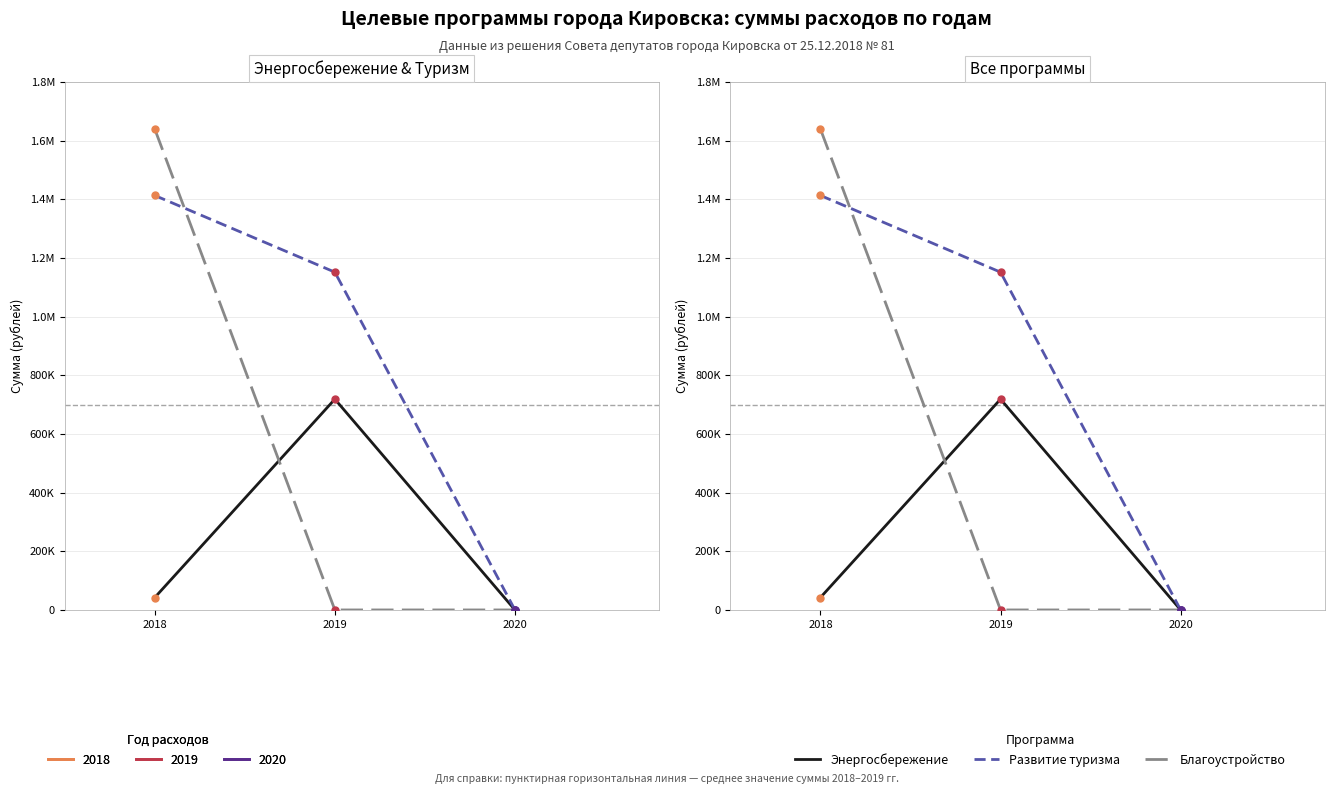

Reading left to right, extract all data points from this chart.

Энергосбережение: 42349.0	718661.0	0.0
Развитие туризма: 1413071.0	1151550.0	0.0
Благоустройство: 1639578.2	0.0	0.0
Год 2018: 42349.0	1413071.0	1639578.2
Год 2019: 718661.0	1151550.0	0.0
Год 2020: 0.0	0.0	0.0